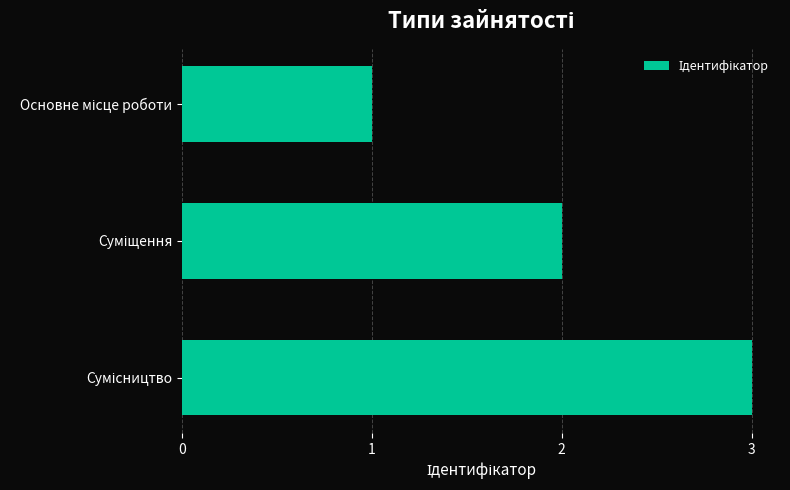

What is the greatest value displayed?

3